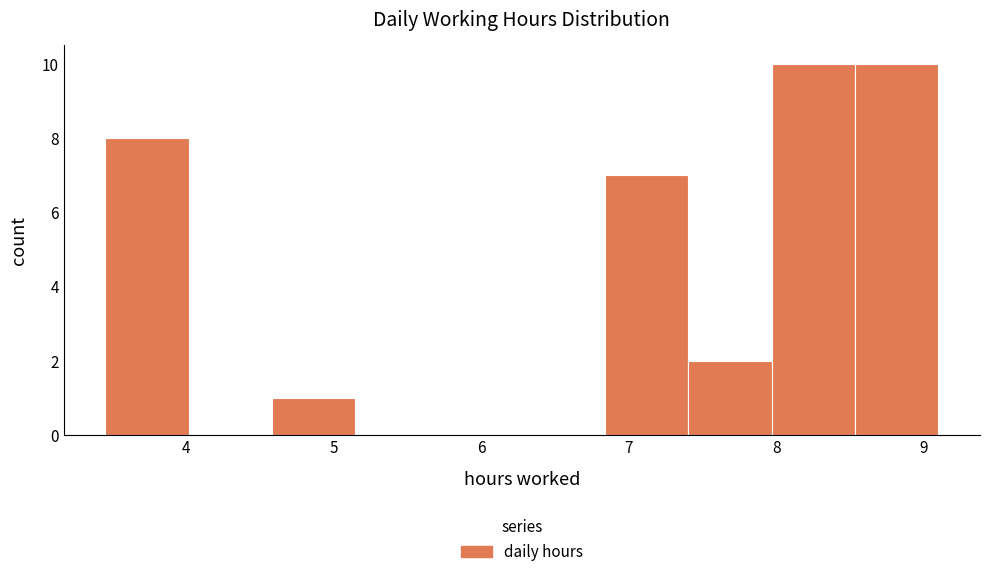

What is the height of the bar covering 3.5 to 4.0 on the x-axis? Neither the bar edges nor the heights are printed on the chart, so give them approximately, as read against the axes.

8